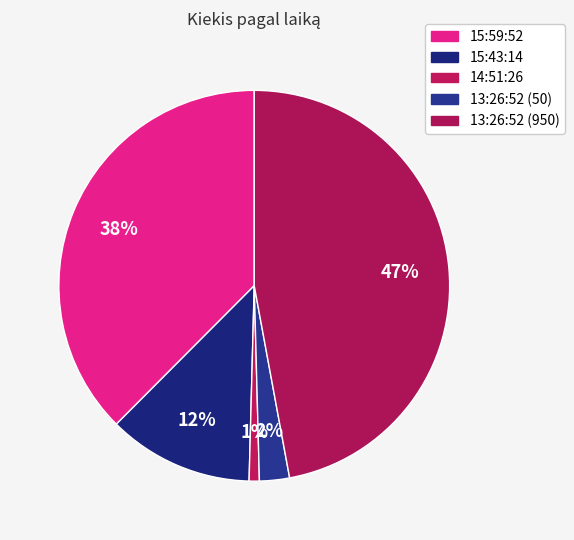

To the nearest percent, what is the difference between the largest and smallest slice percentages?

46%